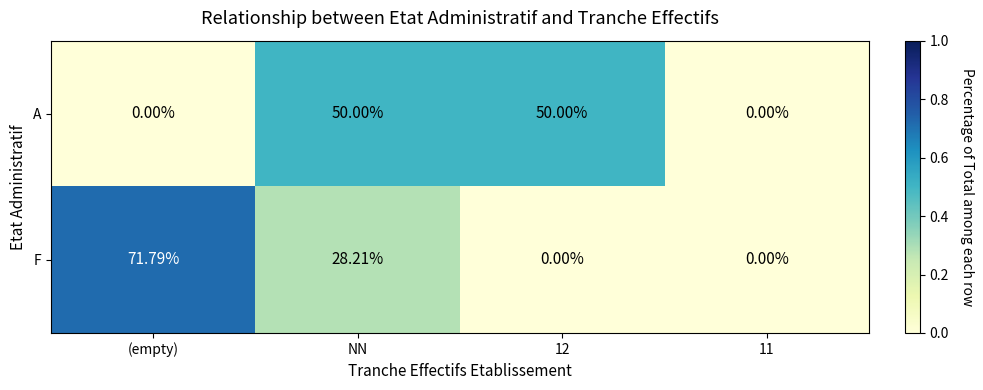

At 12, list the series in order from smallest to largest.

F, A